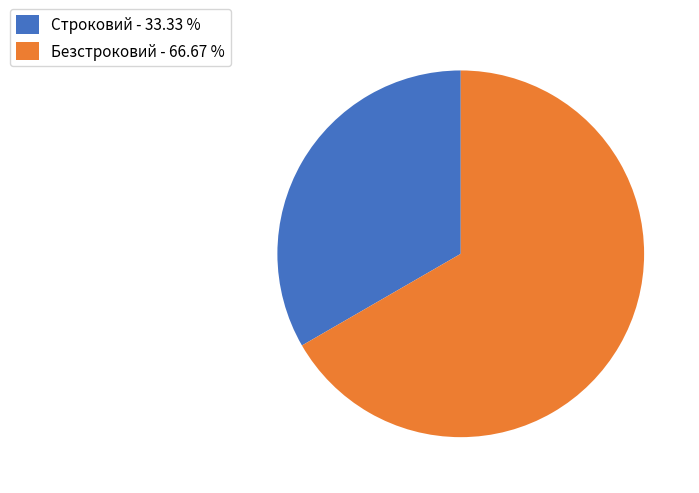

Rank the categories by value from lowest to highest.

Строковий, Безстроковий